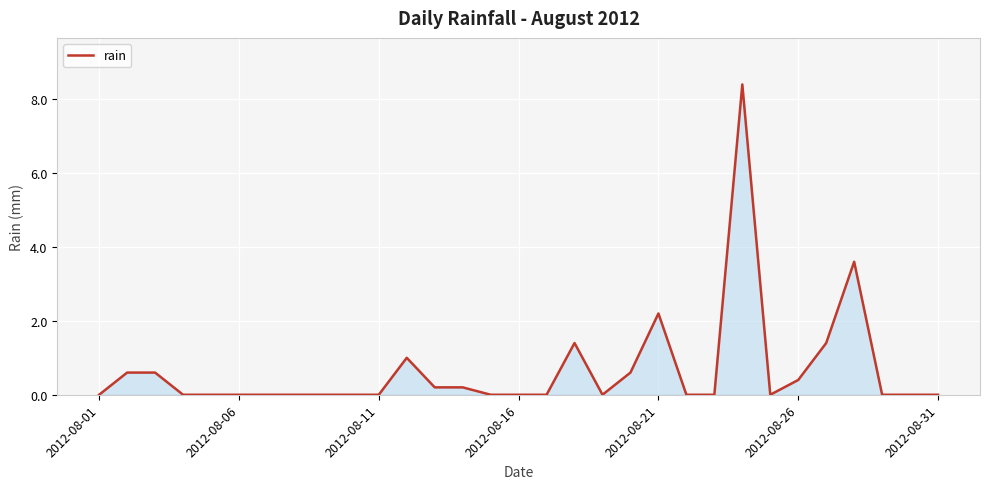

What is the greatest value displayed?

8.4